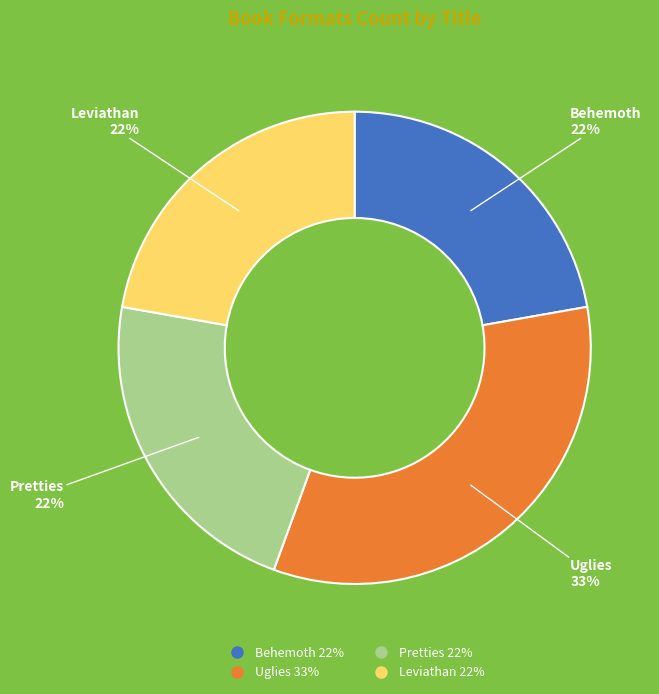

What is the ratio of the value at Behemoth to the value at Leviathan?

1.0